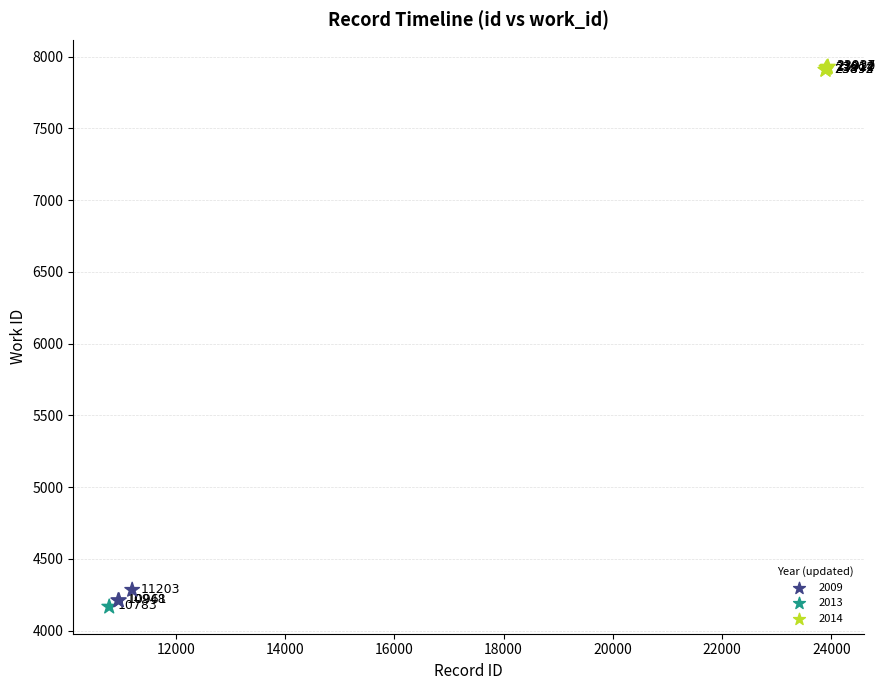

What Y value in the scatter plot is closest to 6048?

4284